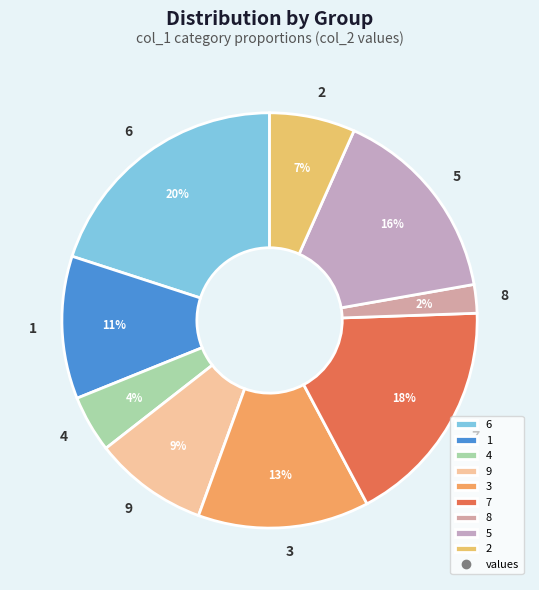

Is 1 the majority of the pie?

No